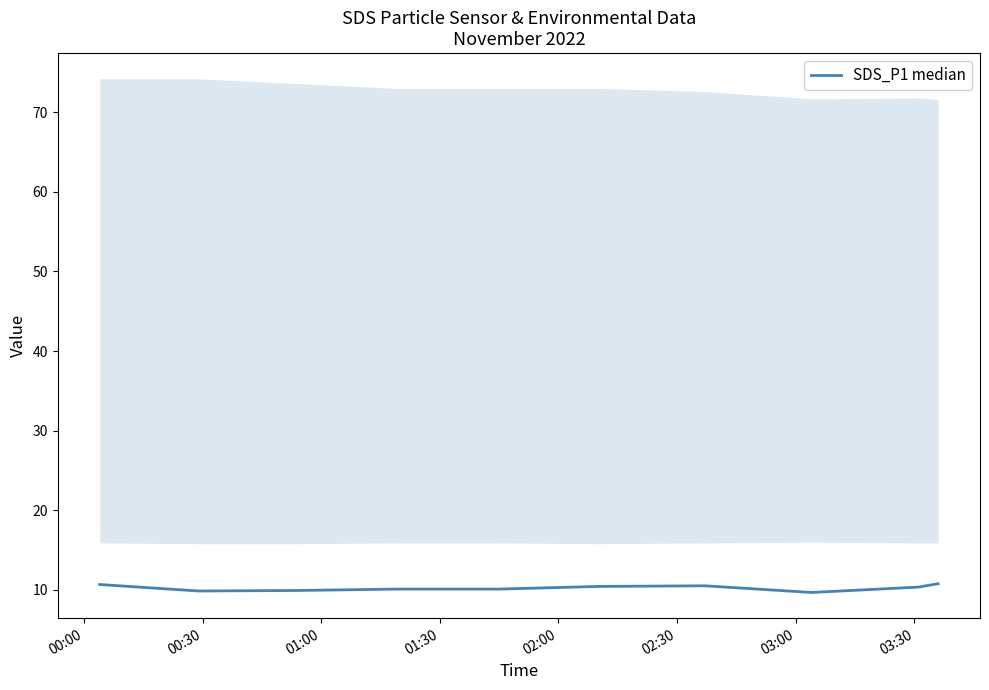

What is the label of the 4th point from the right?

03:00